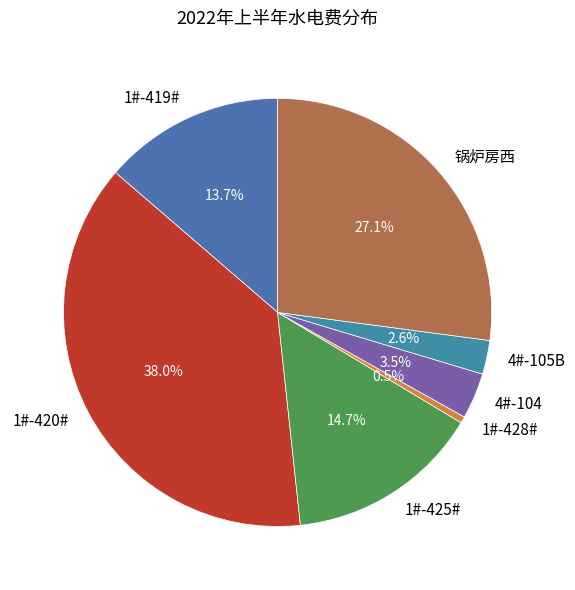

Approximately how many times larger is the value at 1#-419# compared to 1#-425#?

0.9